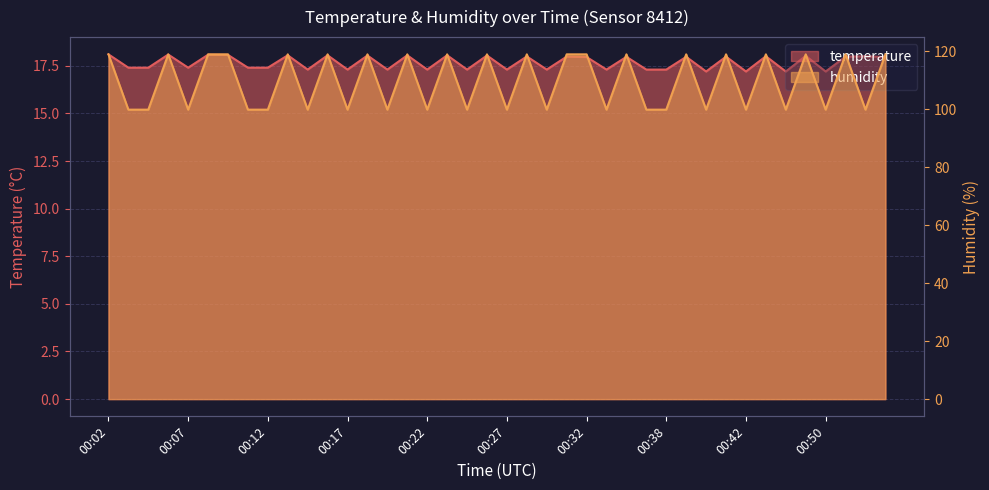

List the series in order of their overall mean, highest first.

humidity, temperature